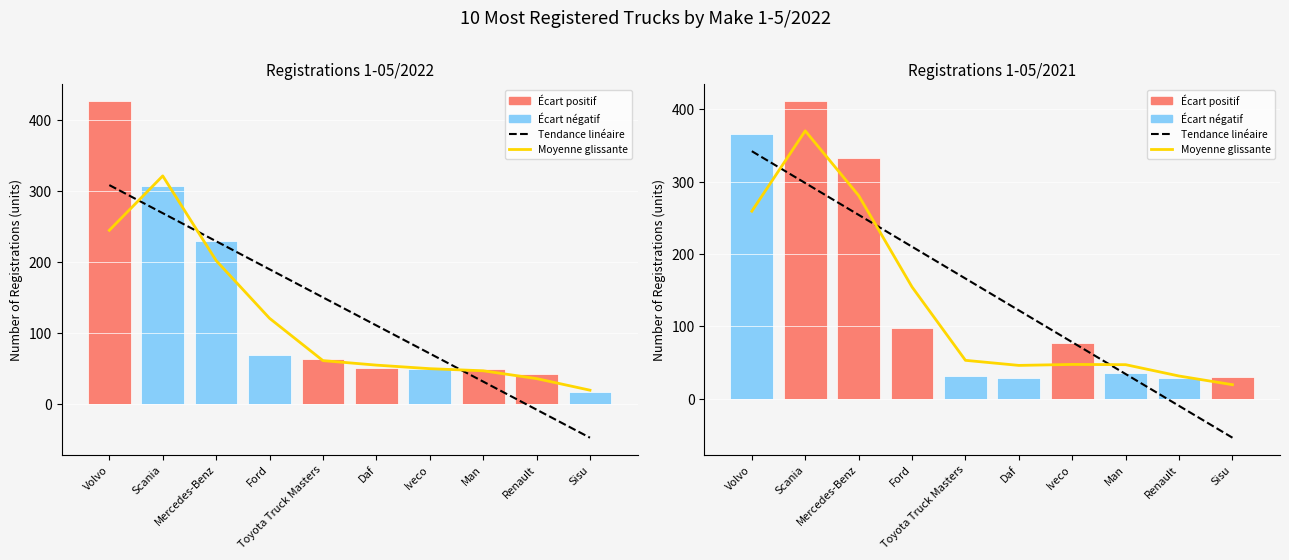

What is the sum of the Tendance linéaire values at Ford and Renault?

200.0